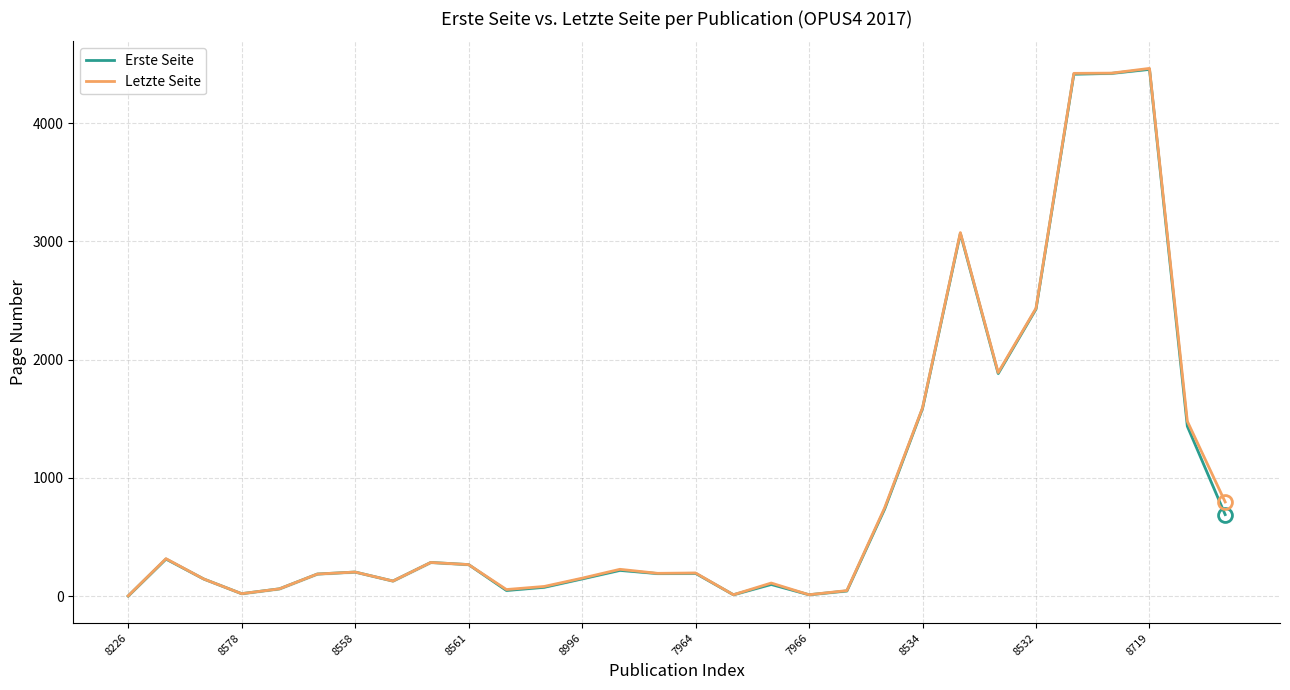

What is the value of the Letzte Seite point at the 4th from the left?

21